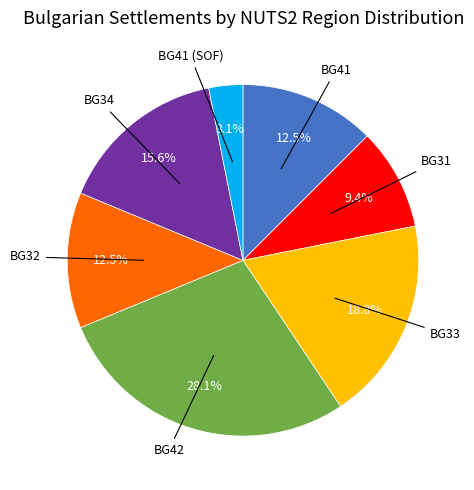

Is there any slice that represents more than half of the pie?

No